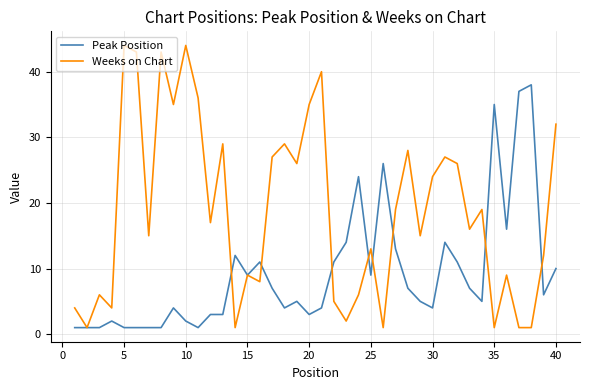

Which series has the widest spread of values?

Weeks on Chart